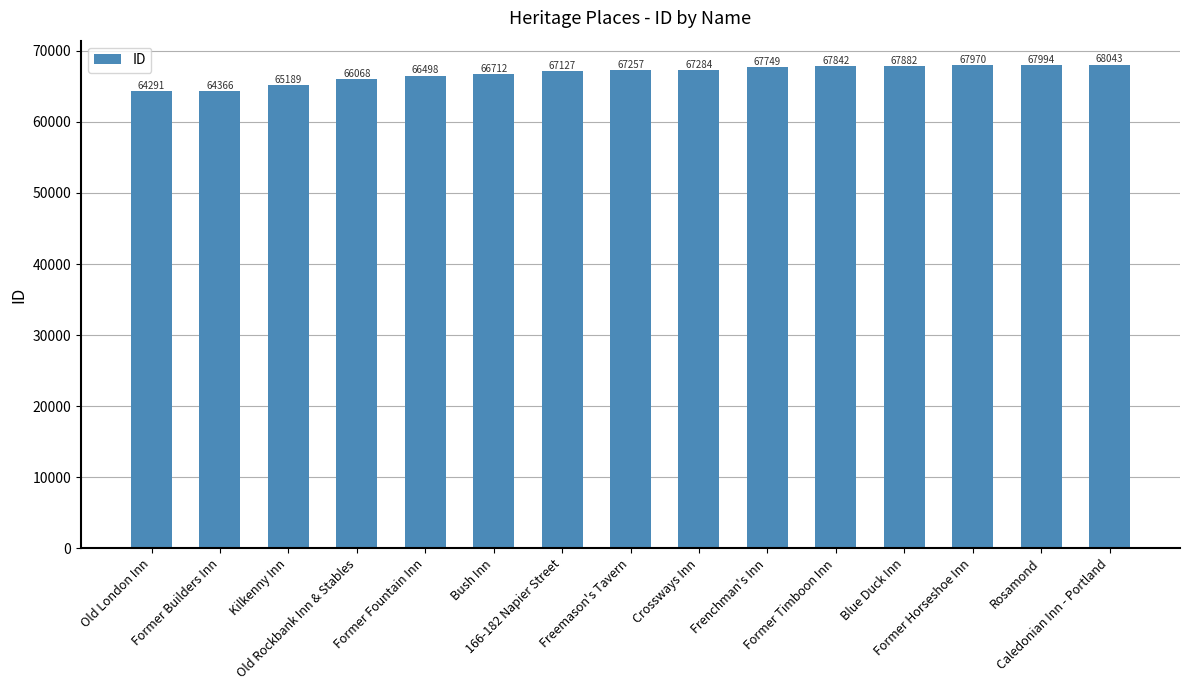

What is the difference between the values at Kilkenny Inn and Rosamond?

2805